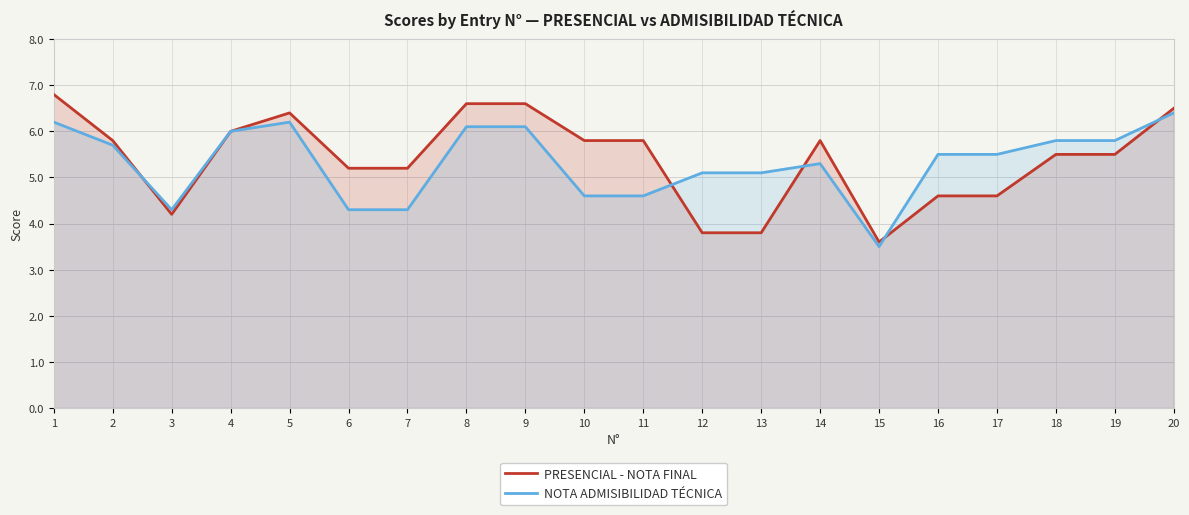

True or false: PRESENCIAL - NOTA FINAL and NOTA ADMISIBILIDAD TÉCNICA intersect in this chart.

True